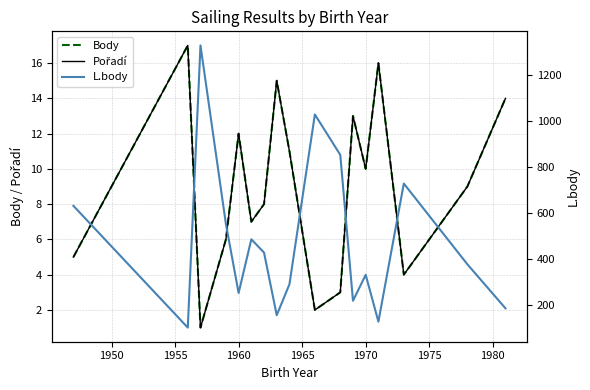

True or false: L.body and Body cross at least once.

False